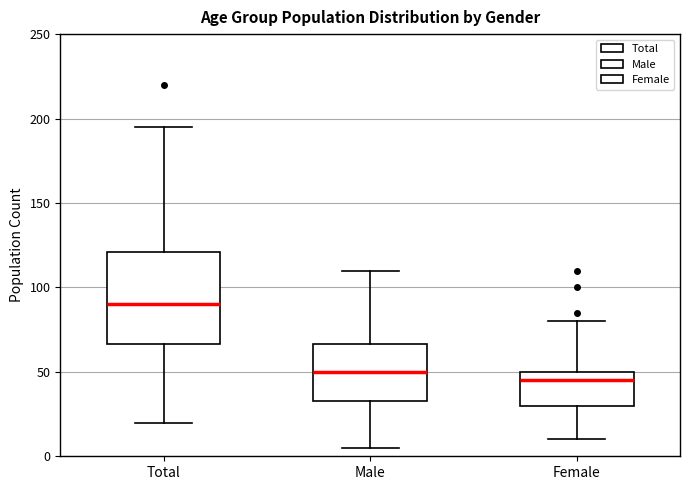

Reading left to right, read every box against the y-axis: the position of its median line, the range the box covers, and the ends of its whiskers. The values are not printed on the chart, so give them approximately, as read against the axis.

Total: median 90, box 65 to 120, whiskers 20 to 195
Male: median 50, box 35 to 65, whiskers 5 to 110
Female: median 45, box 30 to 50, whiskers 10 to 80